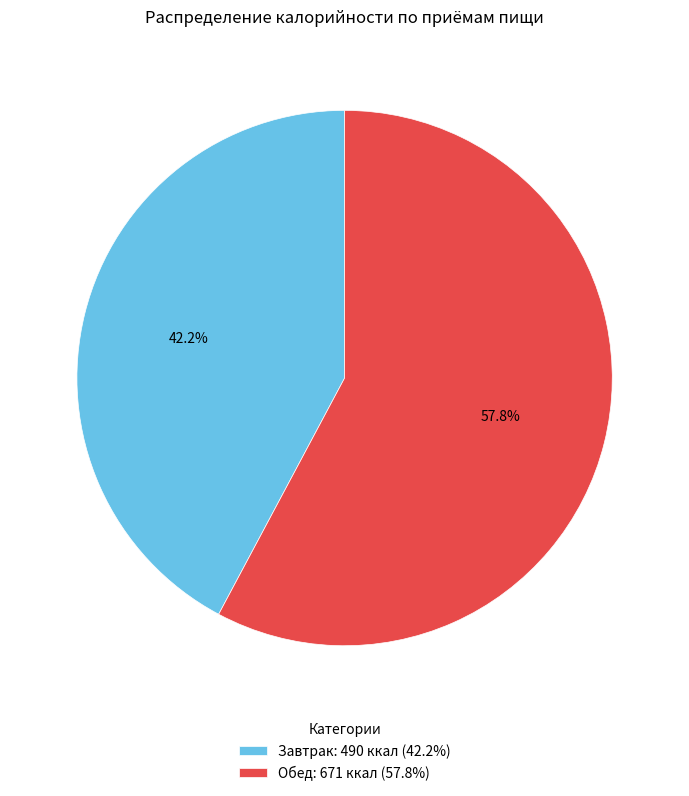

What is the smallest slice in the pie chart?

Завтрак